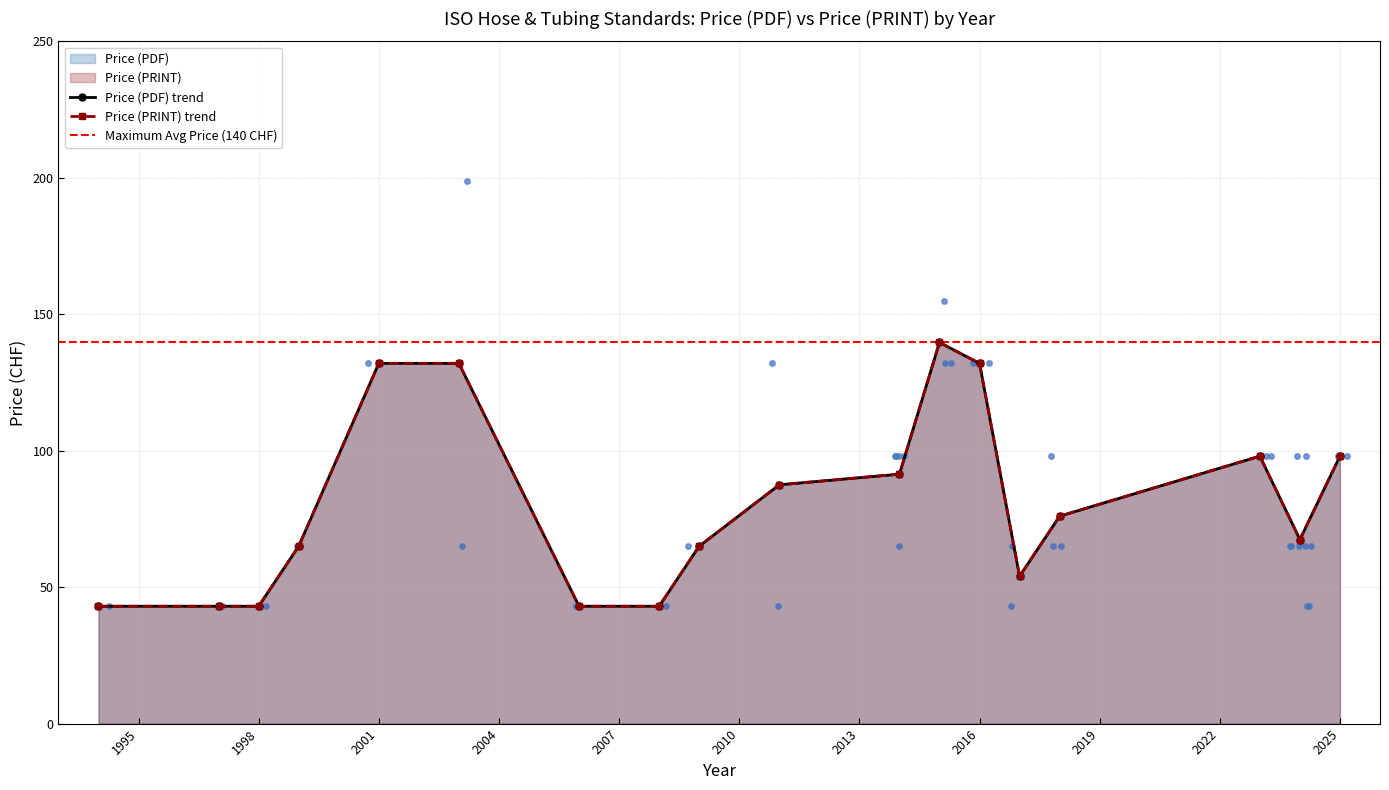

Which series reaches the minimum Y coordinate?

Price (PDF)